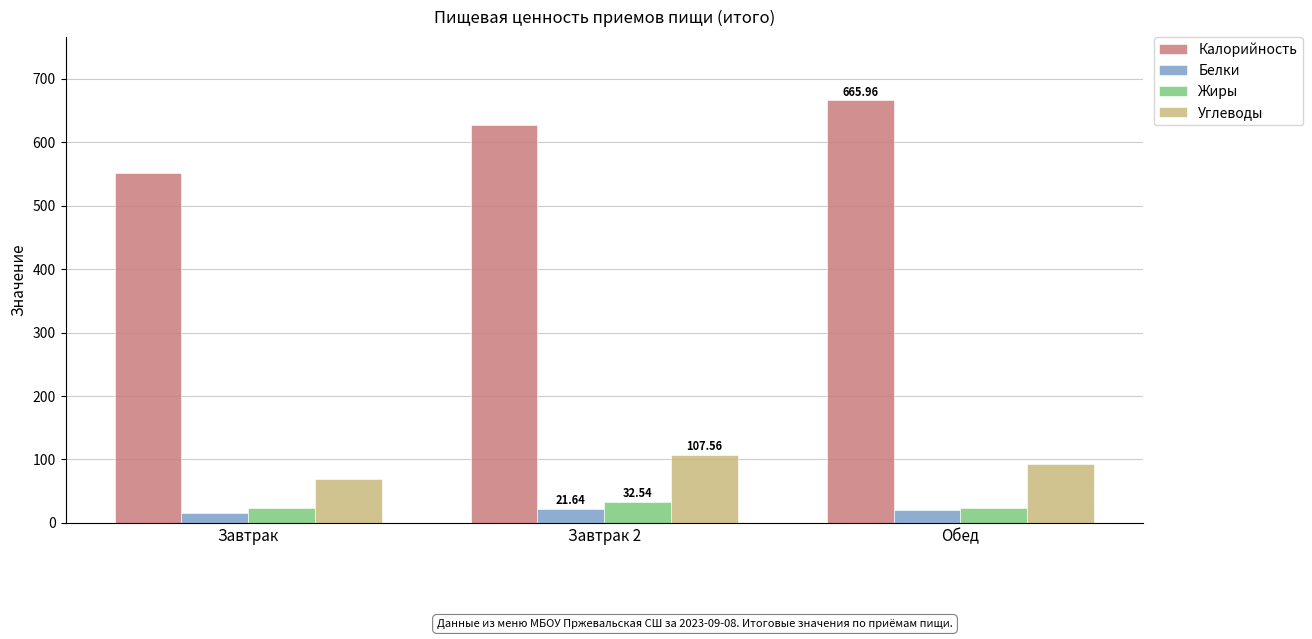

The Углеводы series shows 26.2 at Обед. True or false?

False